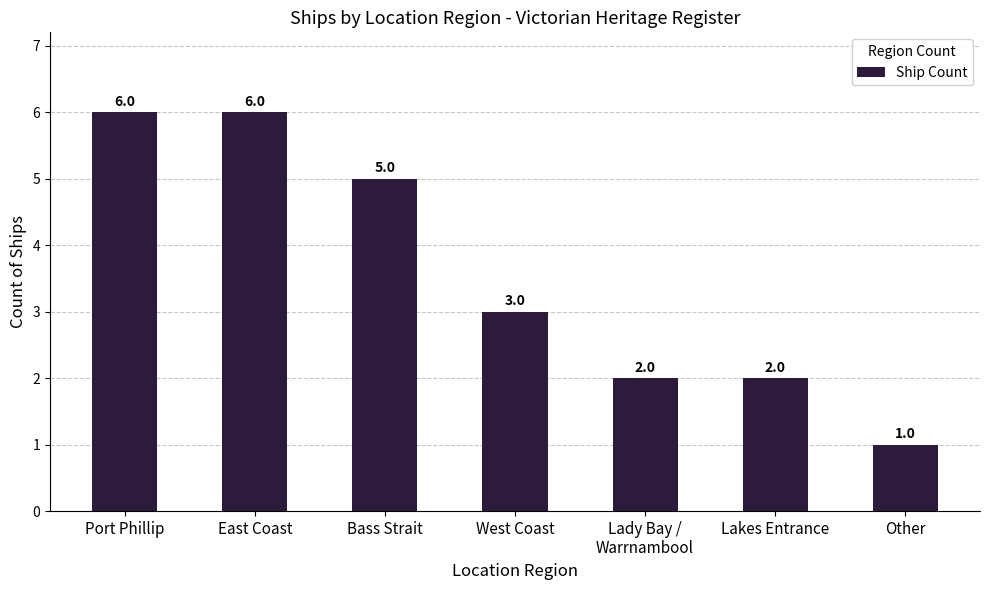

The chart shows a value of 1 at Lakes Entrance. True or false?

False